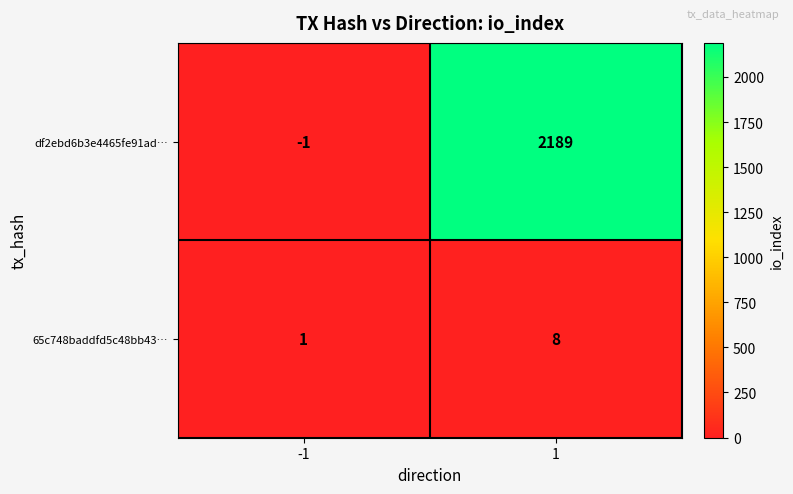

Reading left to right, list all the values displayed in this chart.

df2ebd6b3e4465fe91ad…: -1	2189
65c748baddfd5c48bb43…: 1	8